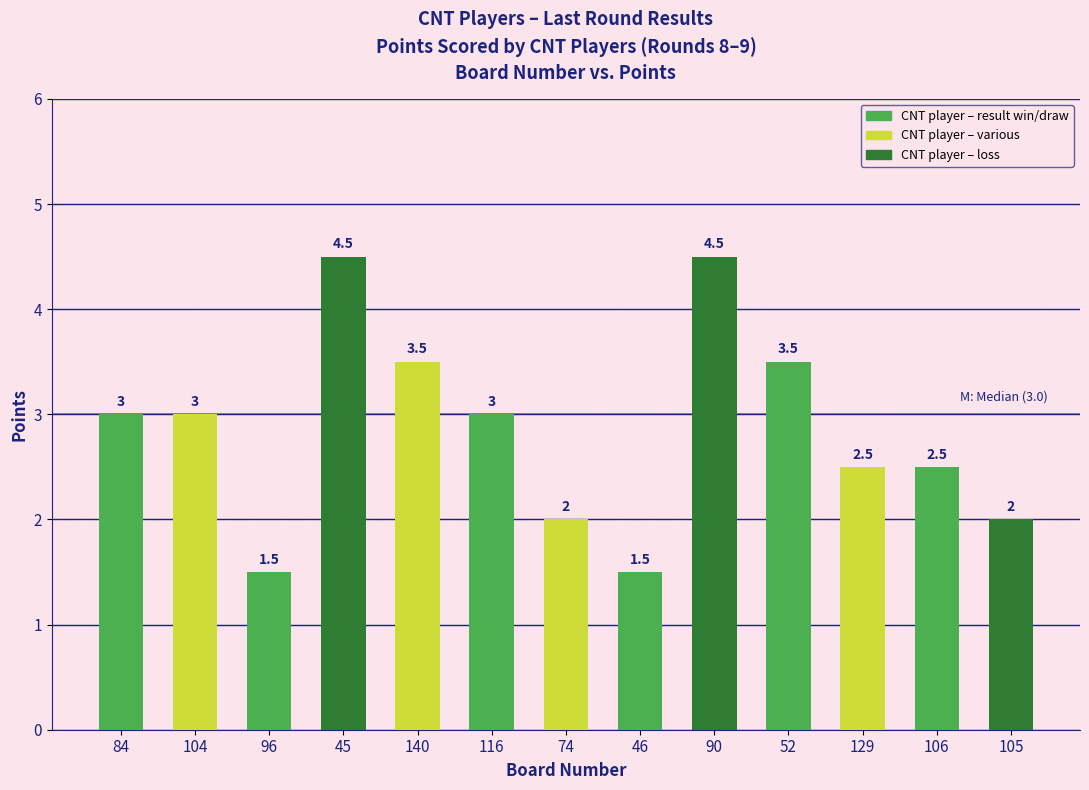

What is the maximum value shown in the chart?

4.5